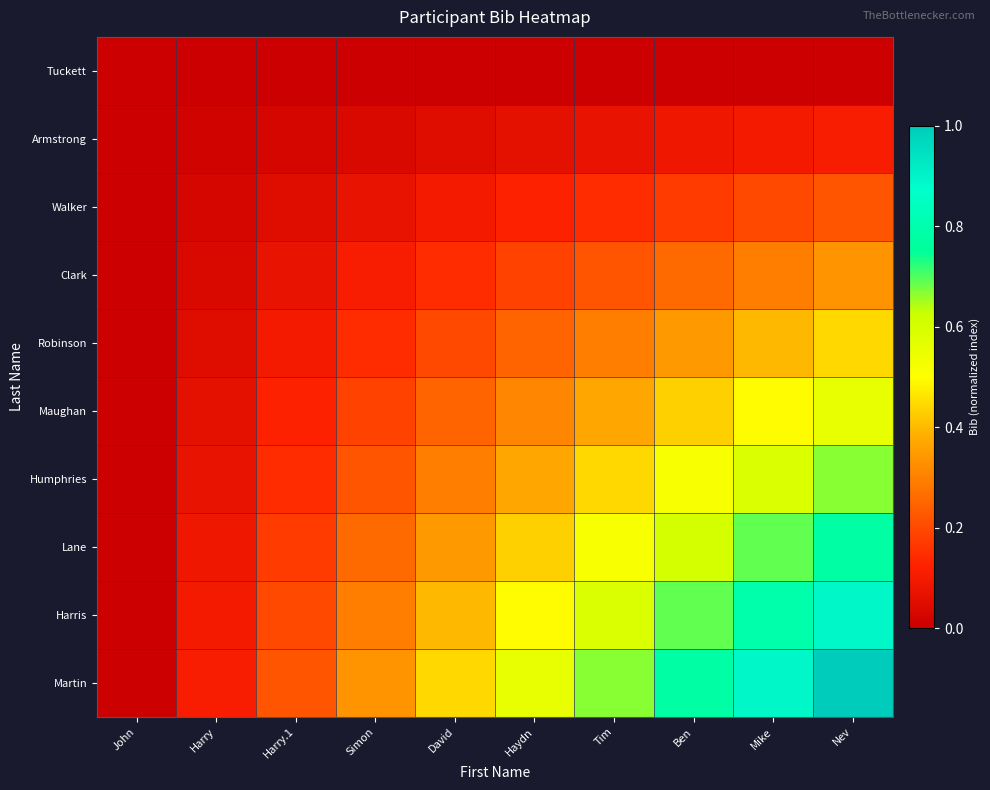

What is the total value across all series at Ben?

3.9